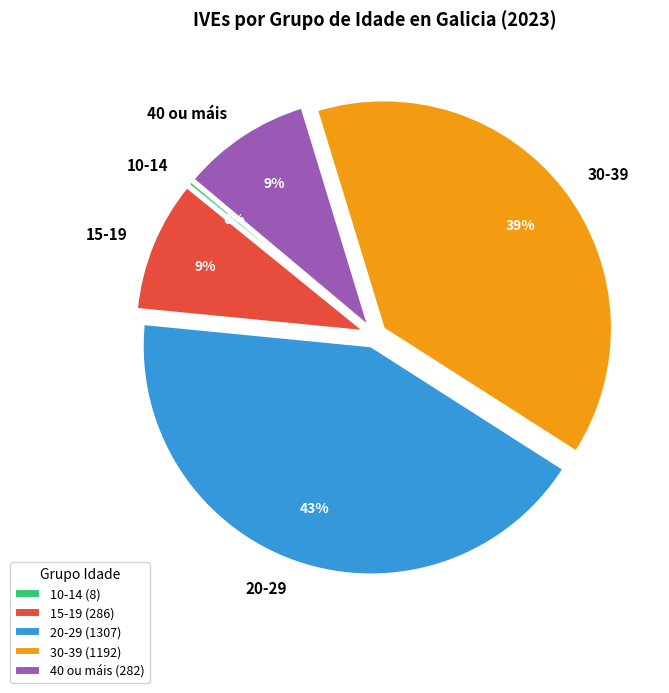

What is the largest slice in the pie chart?

20-29